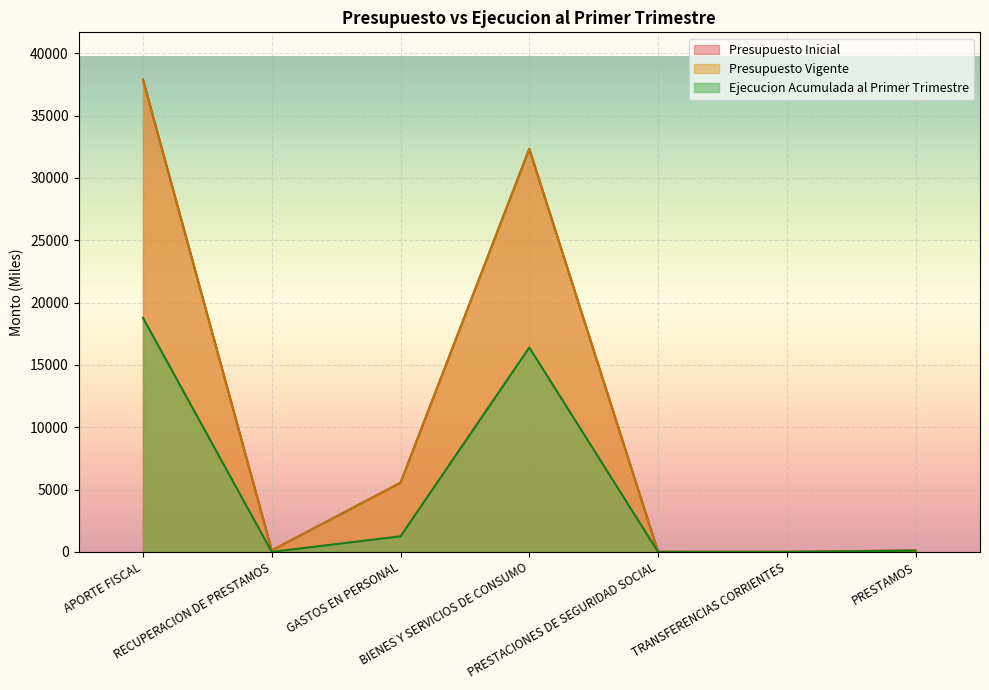

How many values in the Ejecucion Acumulada al Primer Trimestre series are below 95?

3